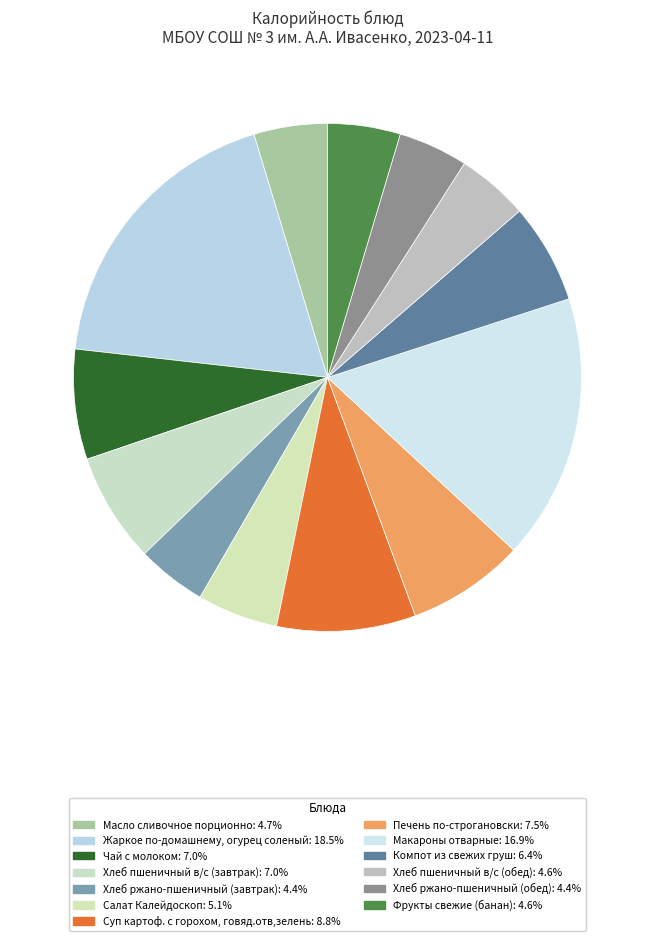

What percentage is the Макароны отварные slice, to the nearest percent?

17%